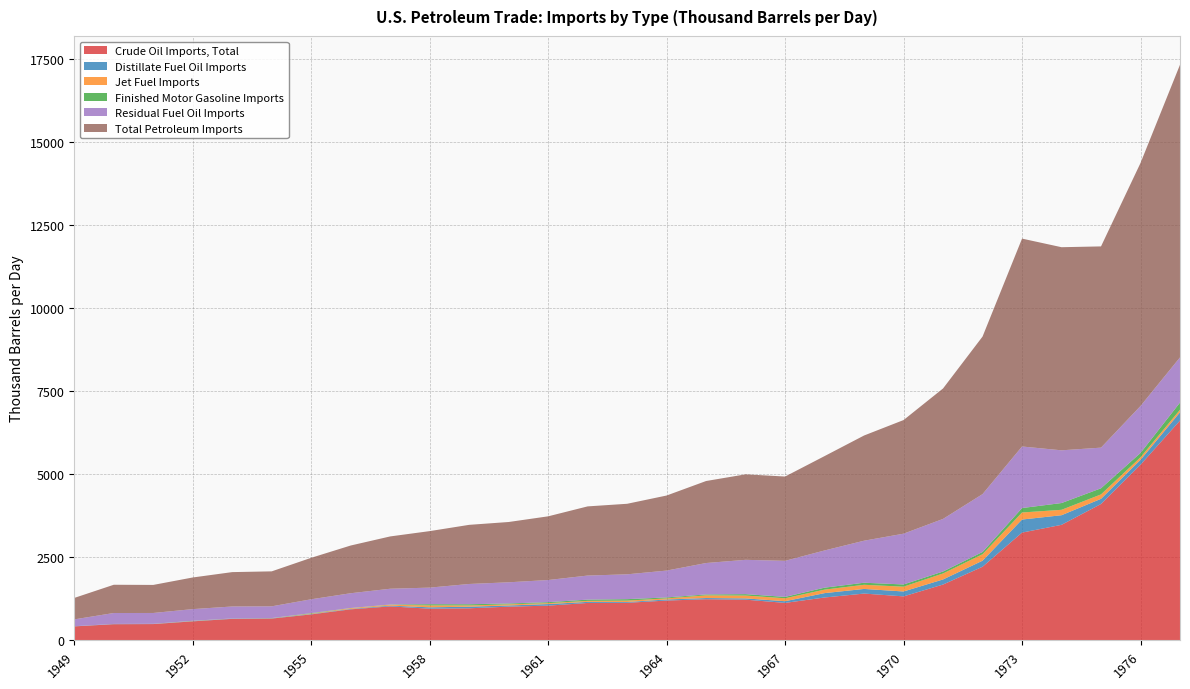

Reading left to right, extract all data points from this chart.

Crude Oil Imports, Total: 421.1	486.9	490.6	572.7	647.8	656.1	782.0	934.0	1022.6	953.4	965.3	1015.2	1045.3	1126.1	1130.6	1198.5	1238.5	1225.0	1127.8	1290.5	1408.5	1324.1	1680.6	2216.2	3243.8	3477.1	4104.6	5286.9	6614.6
Distillate Fuel Oil Imports: 5.0	7.1	4.8	7.5	9.3	8.8	12.1	14.1	23.5	40.8	48.4	34.9	47.6	32.4	25.0	32.2	35.6	37.9	50.7	131.6	139.4	147.5	152.8	181.6	392.2	289.3	155.3	146.2	250.2
Jet Fuel Imports: 0.0	0.4	1.3	4.8	1.3	3.2	13.2	21.2	25.2	57.0	37.2	33.8	27.5	29.9	41.0	33.1	80.6	85.9	88.7	105.2	124.8	144.4	180.0	194.5	212.5	162.7	132.9	76.5	74.7
Finished Motor Gasoline Imports: 0.0	0.4	1.3	4.8	1.3	3.2	13.2	4.6	8.0	37.7	36.6	26.7	29.3	38.0	44.2	28.6	27.5	42.9	41.7	59.0	62.2	66.6	59.3	67.7	133.6	203.8	184.2	130.5	217.4
Residual Fuel Oil Imports: 206.0	328.9	326.5	351.0	360.4	353.8	416.5	445.0	474.8	498.7	609.8	637.2	666.5	724.1	747.3	808.1	945.7	1032.3	1084.8	1120.0	1264.7	1528.3	1582.7	1741.5	1852.7	1586.7	1223.4	1413.5	1359.1
Total Petroleum Imports: 645.4	850.0	844.4	952.2	1034.2	1051.9	1248.1	1436.0	1574.2	1700.2	1779.7	1814.5	1916.9	2081.6	2122.5	2258.8	2467.9	2573.0	2537.0	2839.8	3165.9	3419.3	3925.7	4741.3	6256.1	6112.2	6055.7	7312.6	8807.2